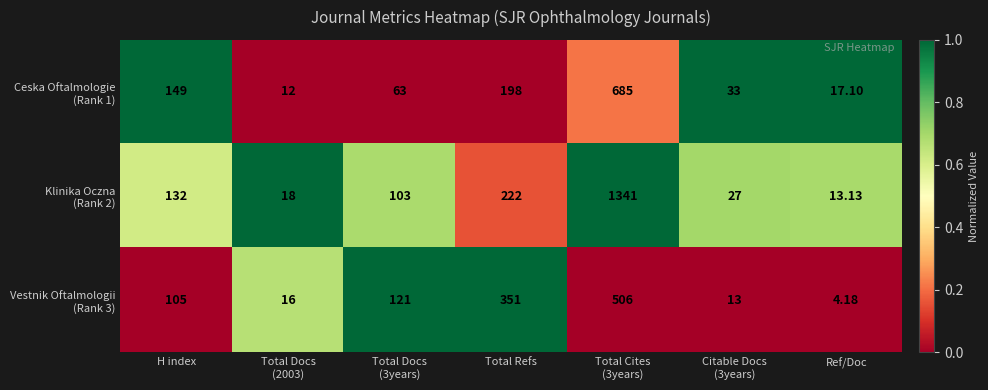

How many data points does each series have?

7